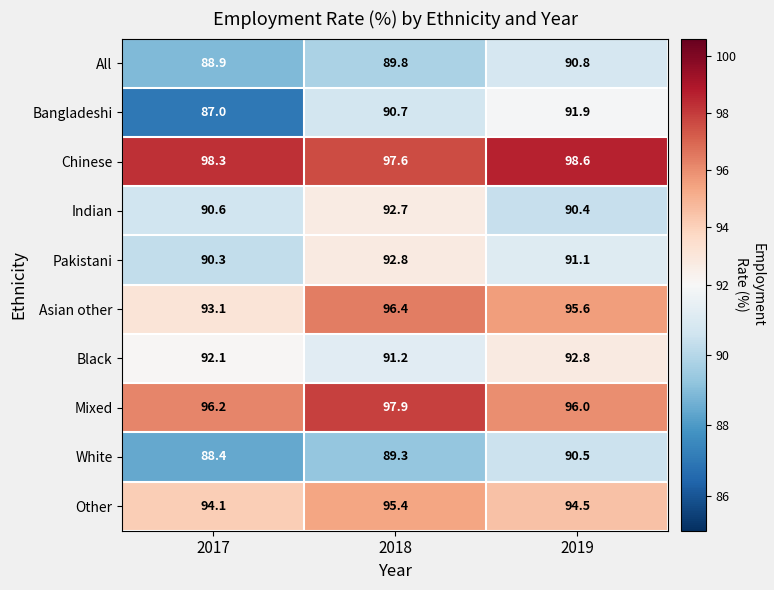

Which series has the largest total across all categories?

Chinese